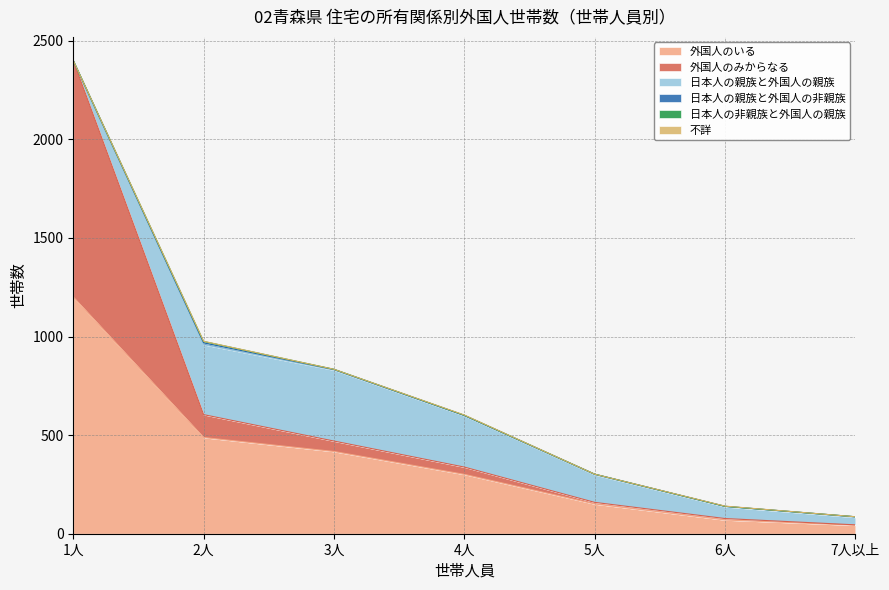

What position from the right is 5人?

3